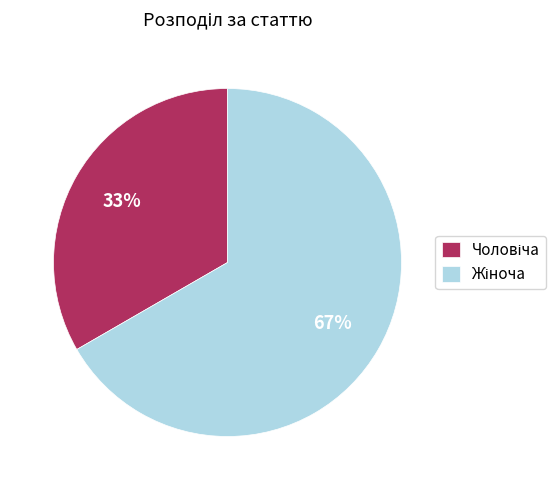

To the nearest percent, what is the average slice percentage?

50%